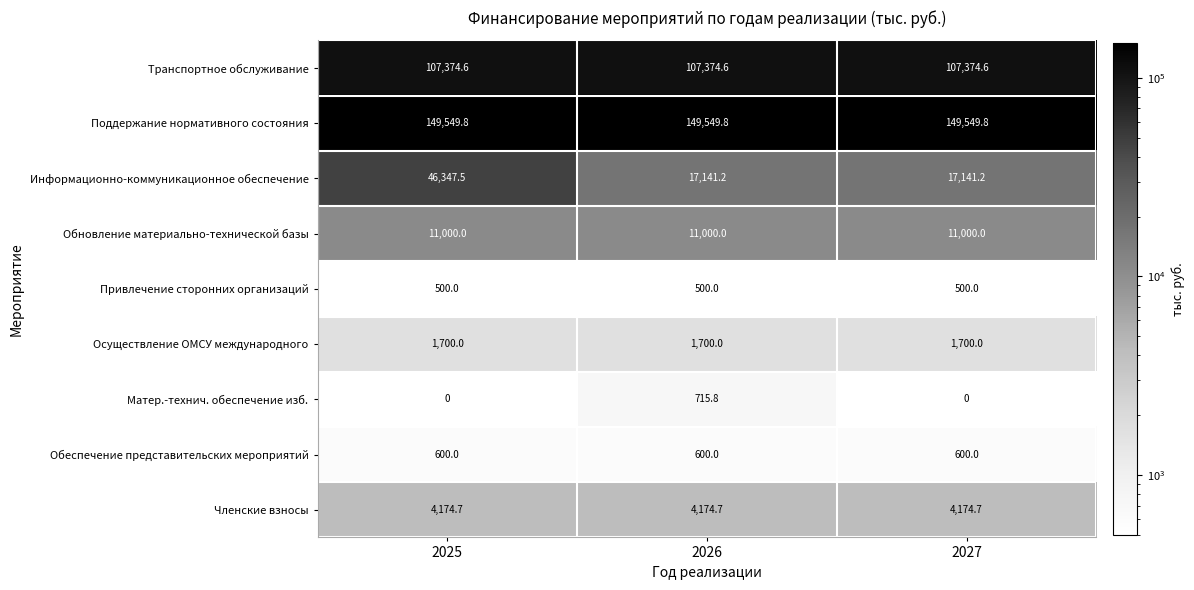

Count the number of categories in the chart.

3